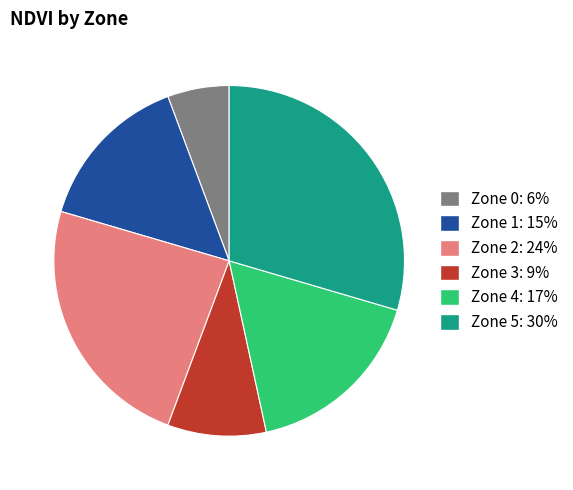

Approximately how many times larger is the value at Zone 4 compared to Zone 5?

0.6